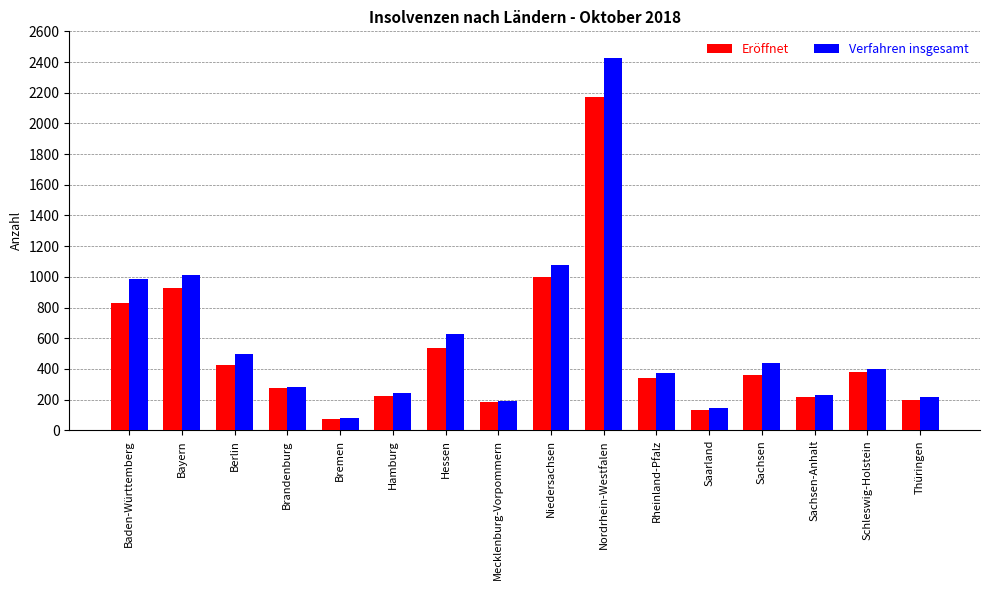

Which series has the largest range (max minus min)?

Verfahren insgesamt